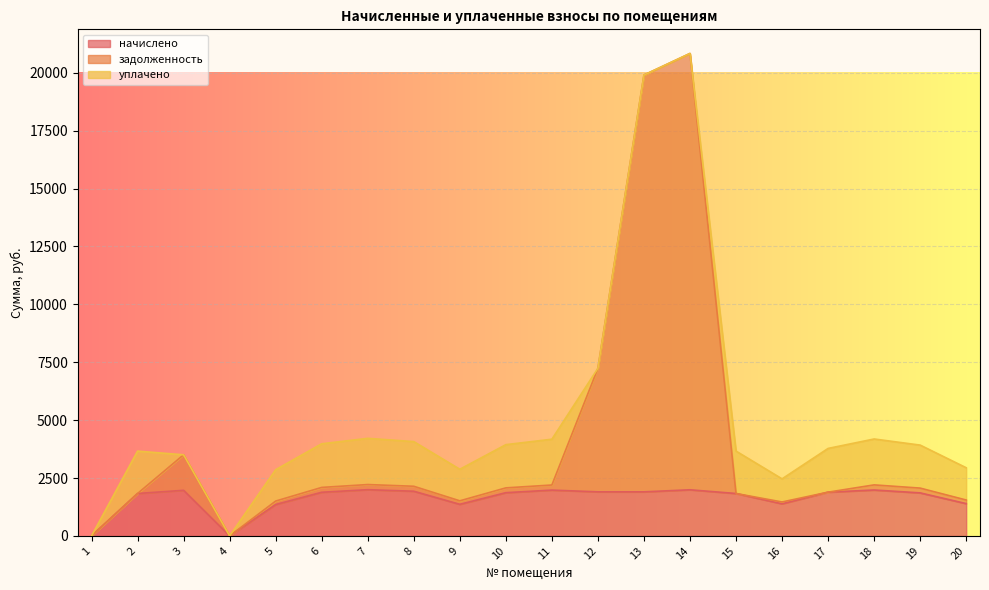

What is the sum of all задолженность values?

78058.9